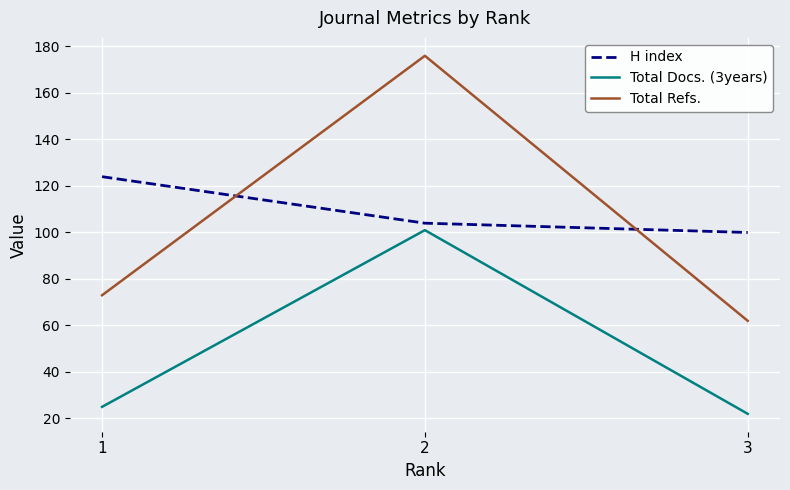

What is the highest value of the Total Refs. series?

176